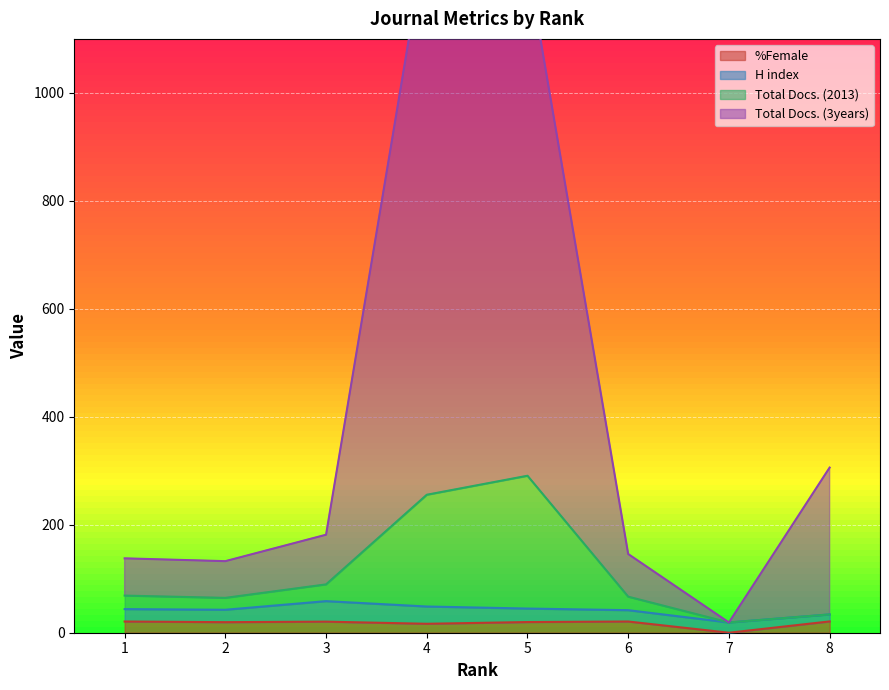

Which series changed the most between 5 and 6?

Total Docs. (3years)